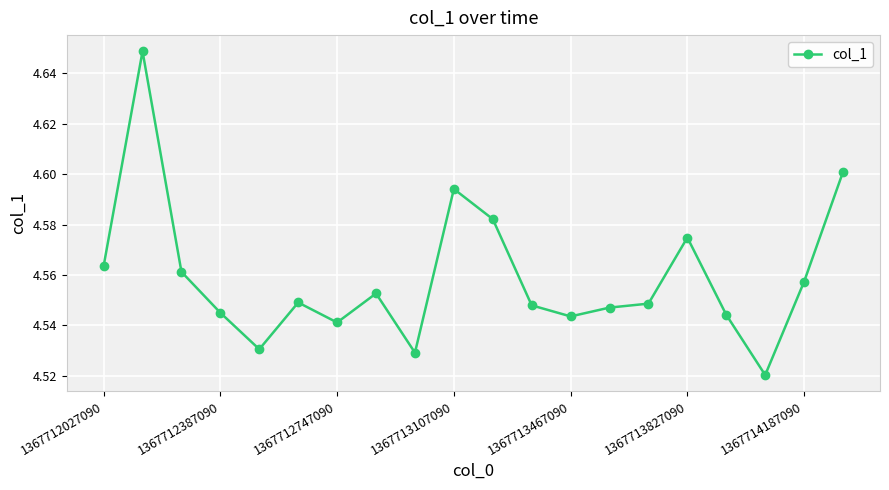

Does the chart have visible grid lines?

Yes